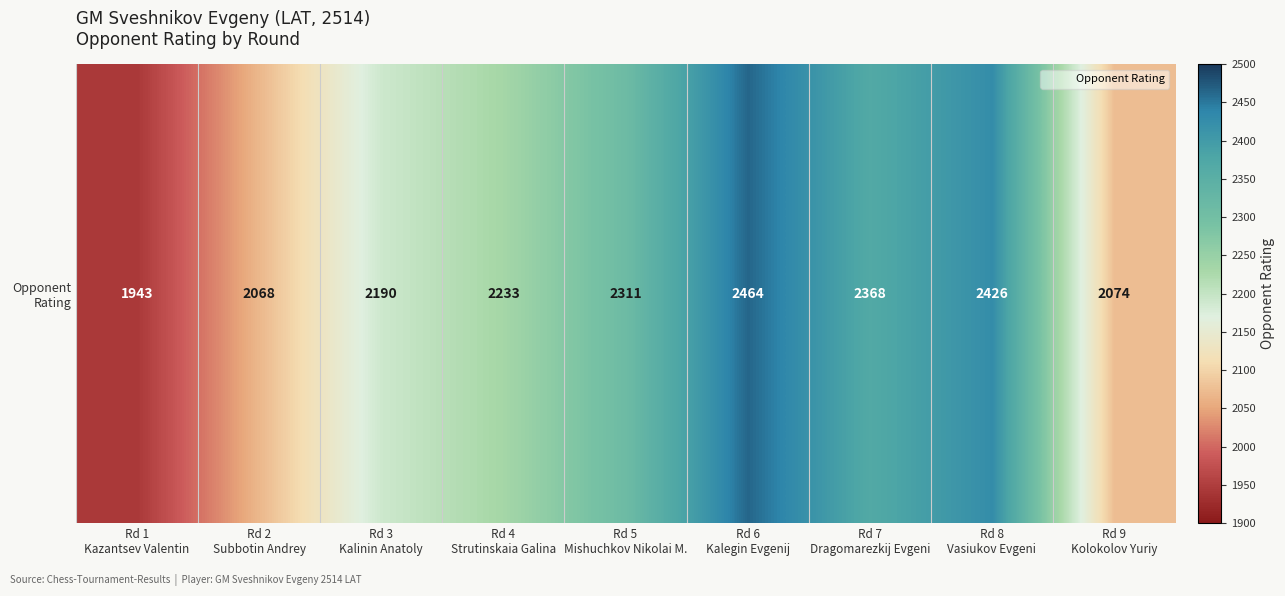

Reading left to right, what are all the values shown in this chart?

Rd 1
Kazantsev Valentin=1943	Rd 2
Subbotin Andrey=2068	Rd 3
Kalinin Anatoly=2190	Rd 4
Strutinskaia Galina=2233	Rd 5
Mishuchkov Nikolai M.=2311	Rd 6
Kalegin Evgenij=2464	Rd 7
Dragomarezkij Evgeni=2368	Rd 8
Vasiukov Evgeni=2426	Rd 9
Kolokolov Yuriy=2074